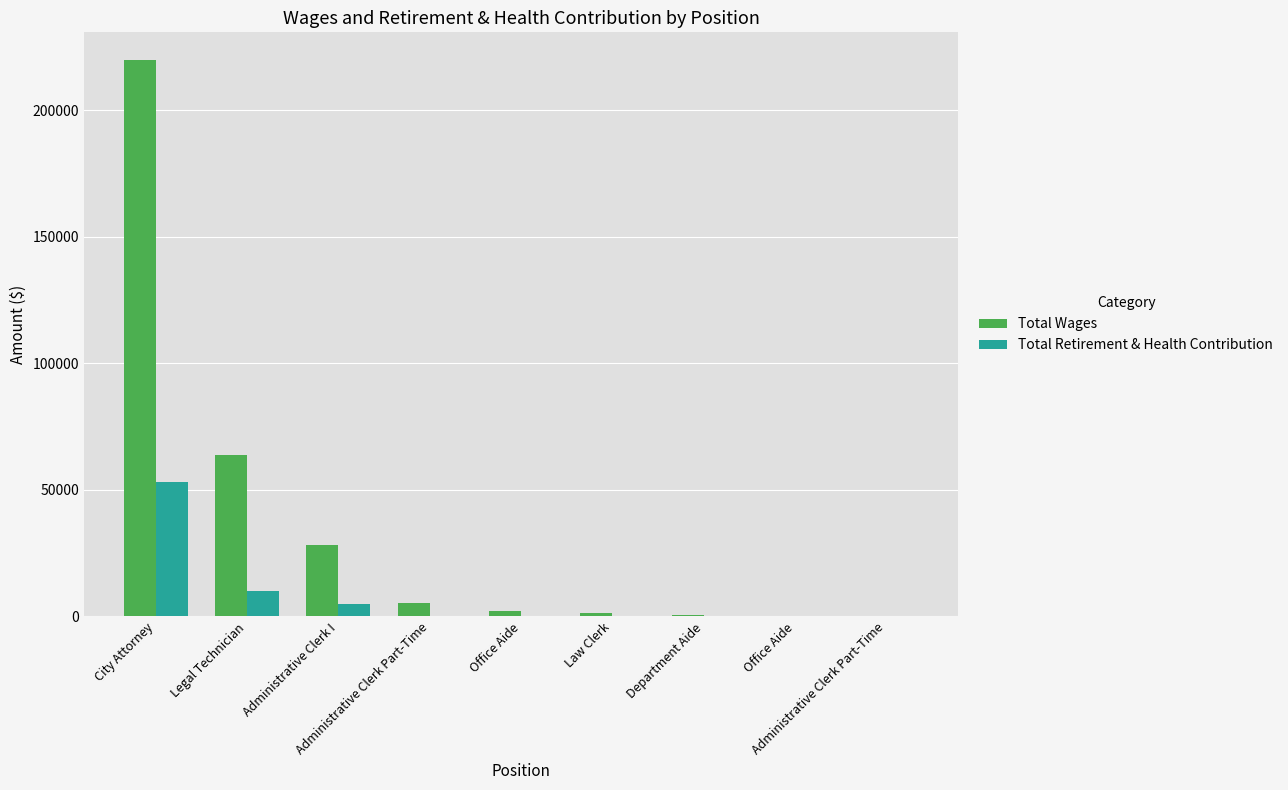

Are the bars horizontal?

No